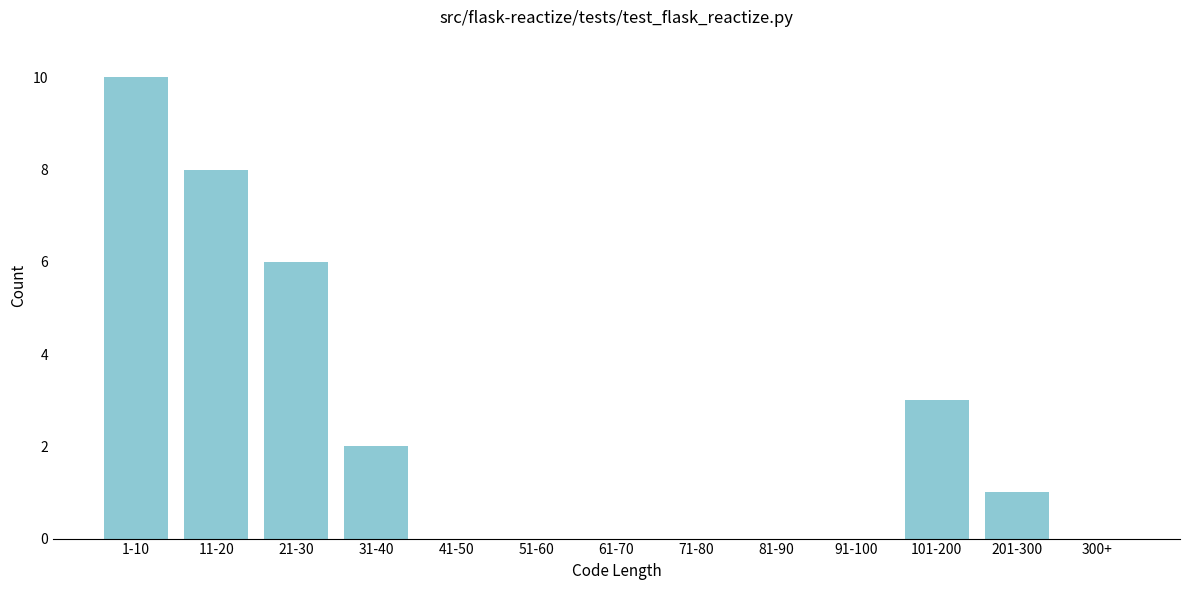

Reading left to right, what are all the values shown in this chart?

1-10=10	11-20=8	21-30=6	31-40=2	41-50=0	51-60=0	61-70=0	71-80=0	81-90=0	91-100=0	101-200=3	201-300=1	300+=0